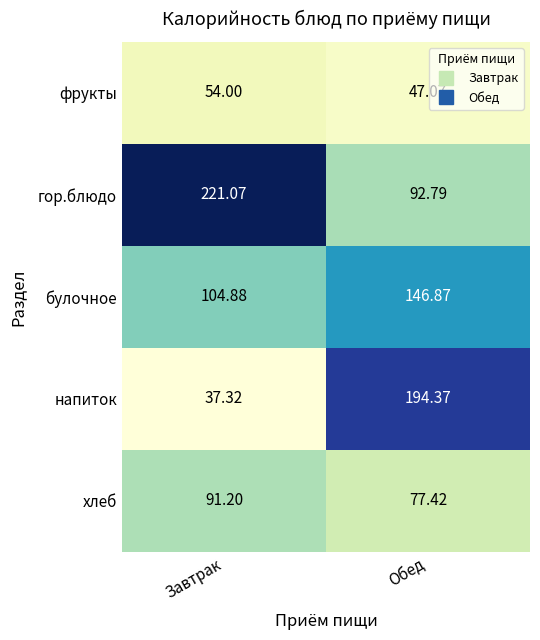

Which series has the largest range (max minus min)?

напиток